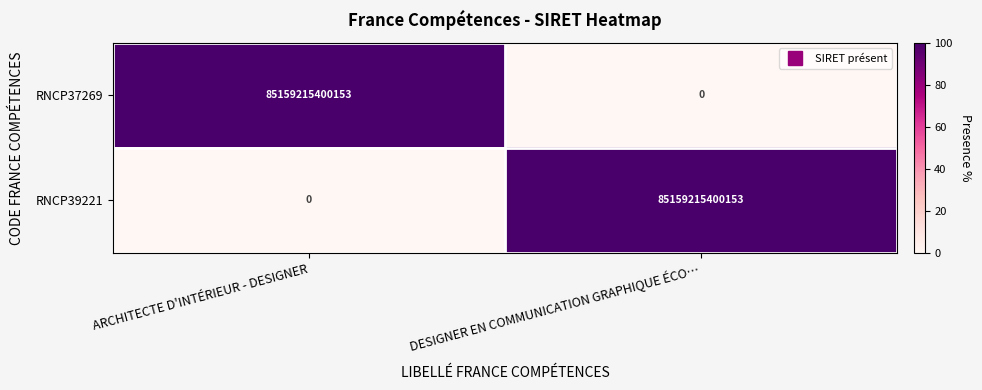

Rank the categories by RNCP39221 value from highest to lowest.

DESIGNER EN COMMUNICATION GRAPHIQUE ÉCO…, ARCHITECTE D'INTÉRIEUR - DESIGNER